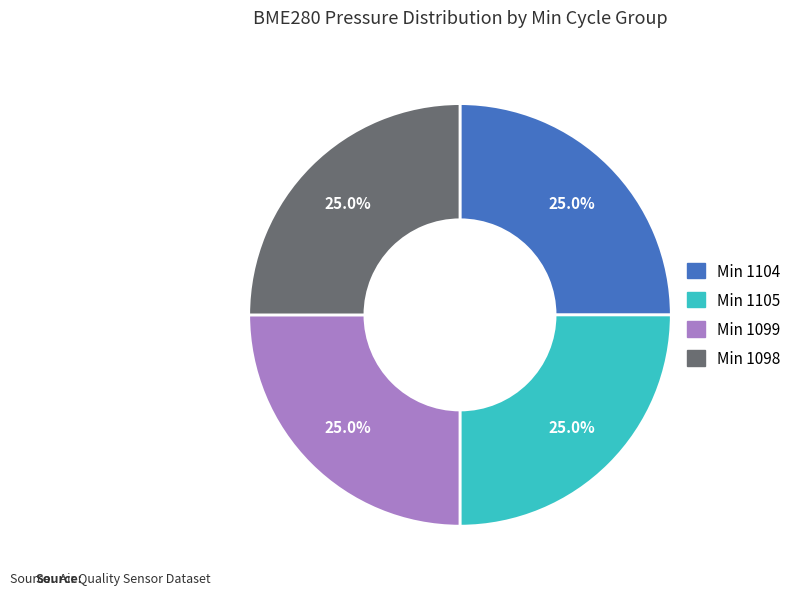

Is there a majority slice in this chart?

No